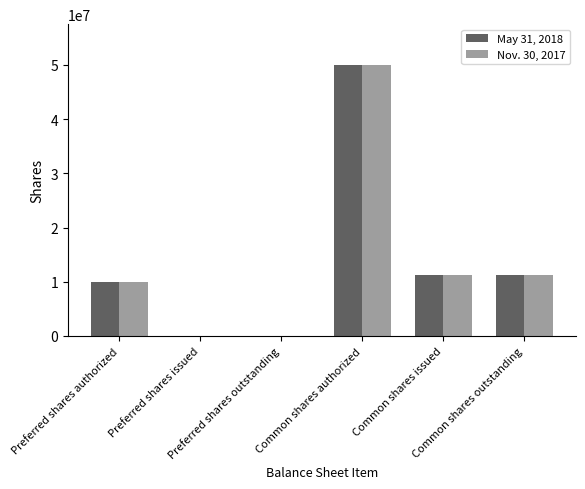

What is the maximum value shown in the chart?

50000000